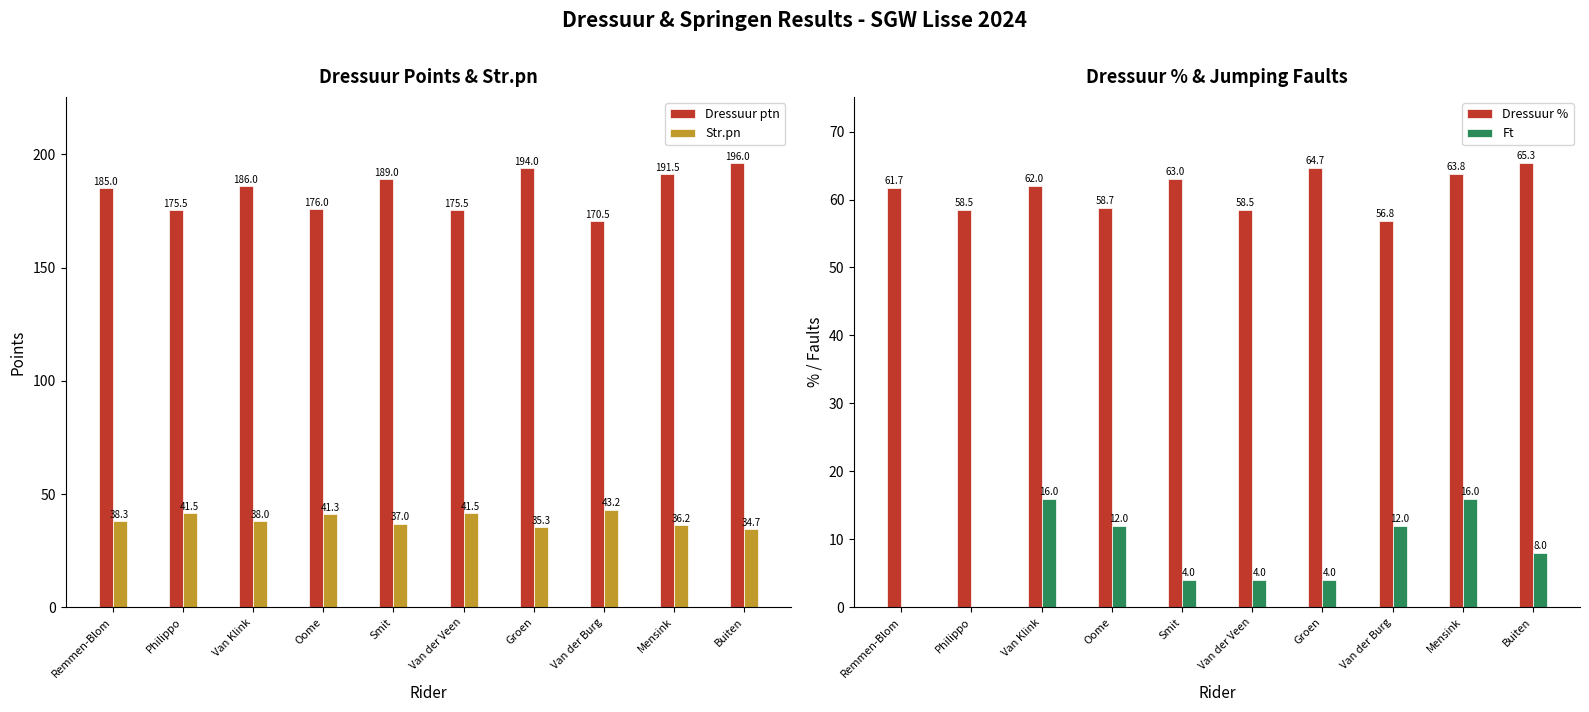

What is the approximate value of Dressuur ptn at Van der Burg?

170.5